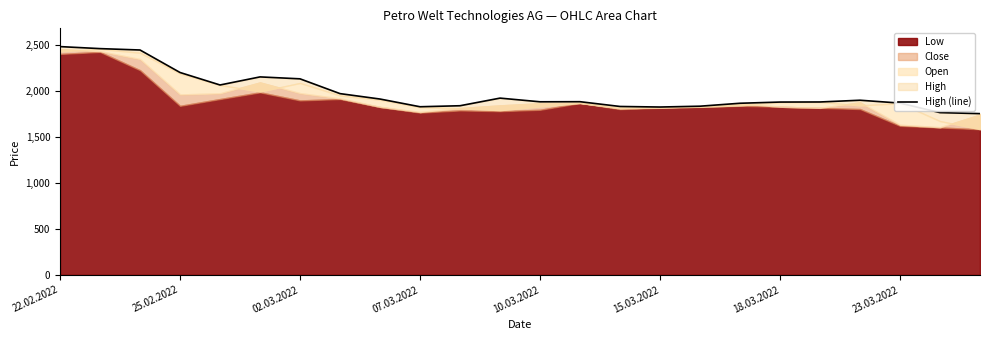

Between 25.02.2022 and 8, which is larger?

25.02.2022